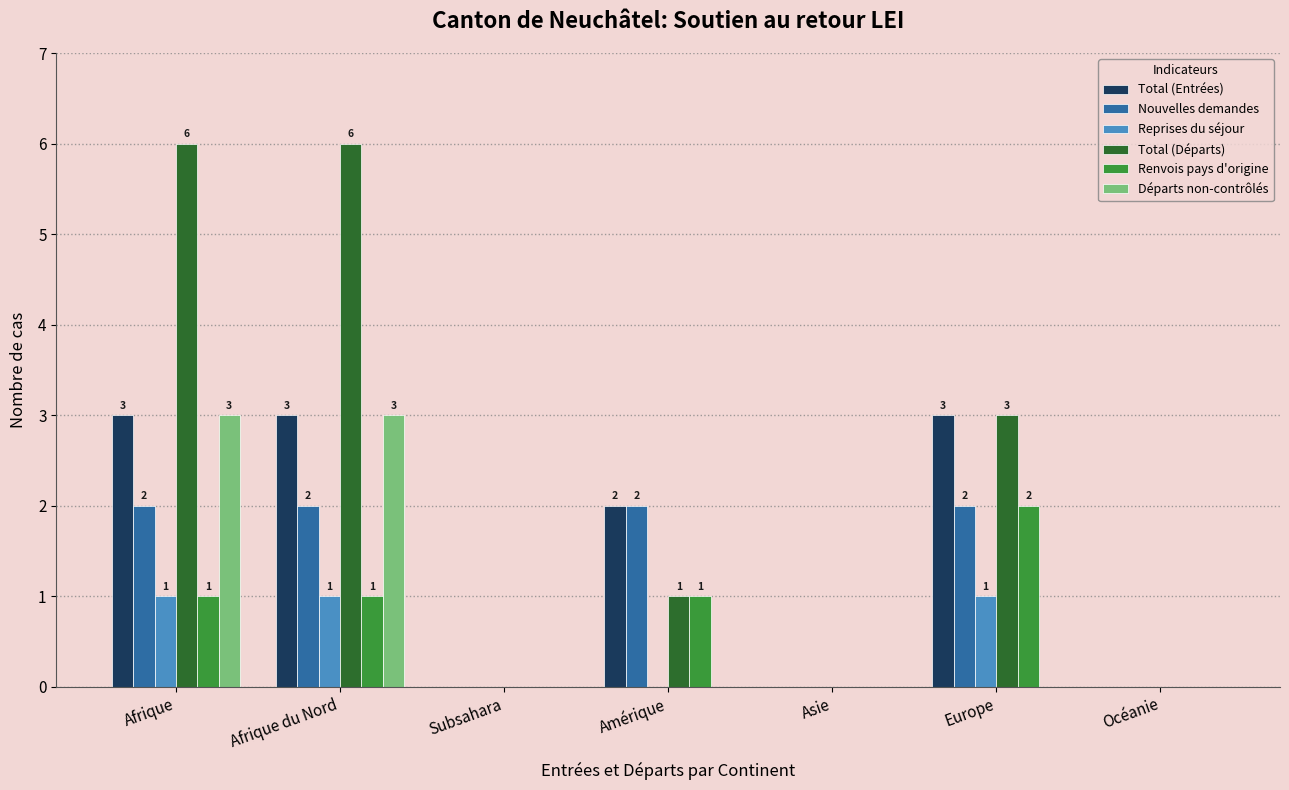

Reading left to right, transcribe all the data shown in this chart.

Total (Entrées): 3	3	0	2	0	3	0
Nouvelles demandes: 2	2	0	2	0	2	0
Reprises du séjour: 1	1	0	0	0	1	0
Total (Départs): 6	6	0	1	0	3	0
Renvois pays d'origine: 1	1	0	1	0	2	0
Départs non-contrôlés: 3	3	0	0	0	0	0